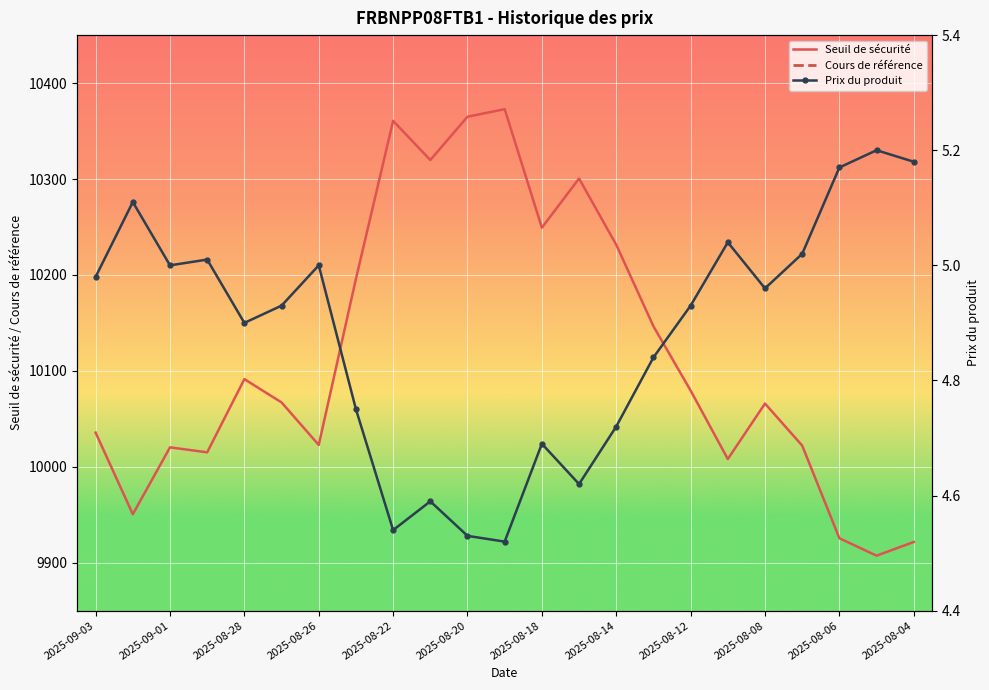

What position from the left is 2025-09-03?

1